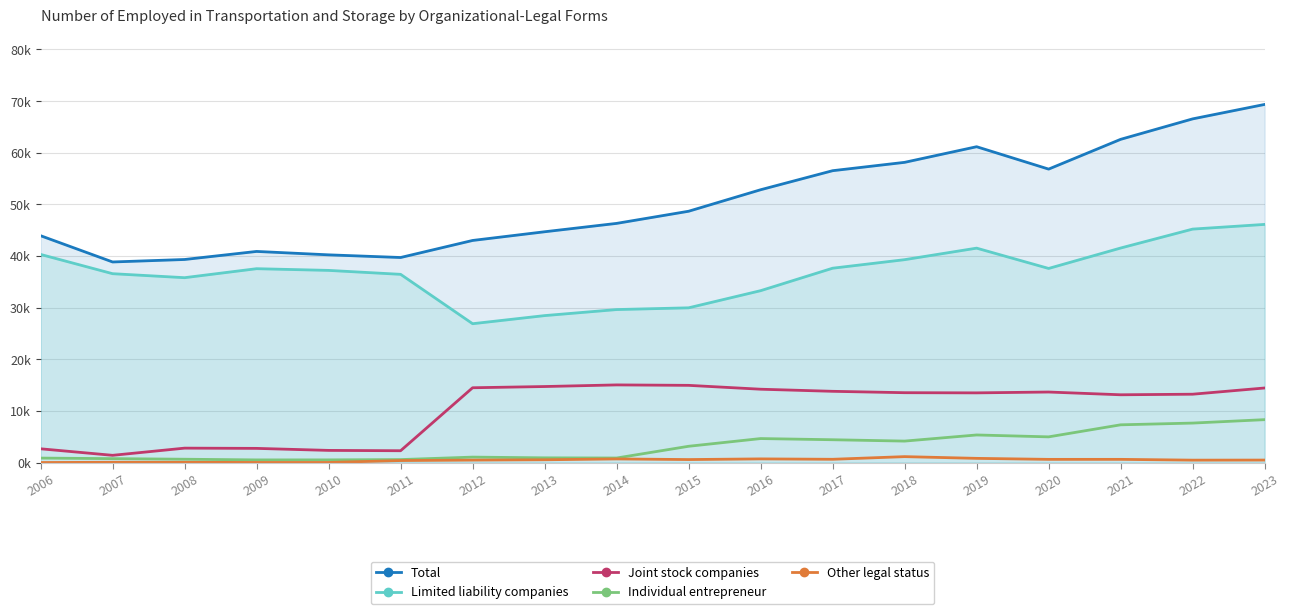

Reading left to right, what are all the values shown in this chart?

Total: 43.9	38.8	39.3	40.9	40.2	39.7	43.0	44.7	46.3	48.7	52.8	56.5	58.1	61.2	56.8	62.6	66.6	69.4
Limited liability companies: 40.3	36.6	35.8	37.5	37.2	36.4	26.9	28.5	29.6	30.0	33.3	37.6	39.3	41.5	37.6	41.5	45.2	46.1
Joint stock companies: 2.7	1.4	2.8	2.7	2.4	2.3	14.5	14.7	15.0	14.9	14.2	13.8	13.5	13.5	13.7	13.1	13.2	14.4
Individual entrepreneur: 0.9	0.8	0.6	0.5	0.5	0.6	1.1	0.9	0.9	3.1	4.6	4.4	4.2	5.3	5.0	7.3	7.6	8.3
Other legal status: 0.0	0.1	0.0	0.0	0.0	0.4	0.5	0.5	0.7	0.6	0.7	0.6	1.1	0.8	0.6	0.6	0.5	0.5